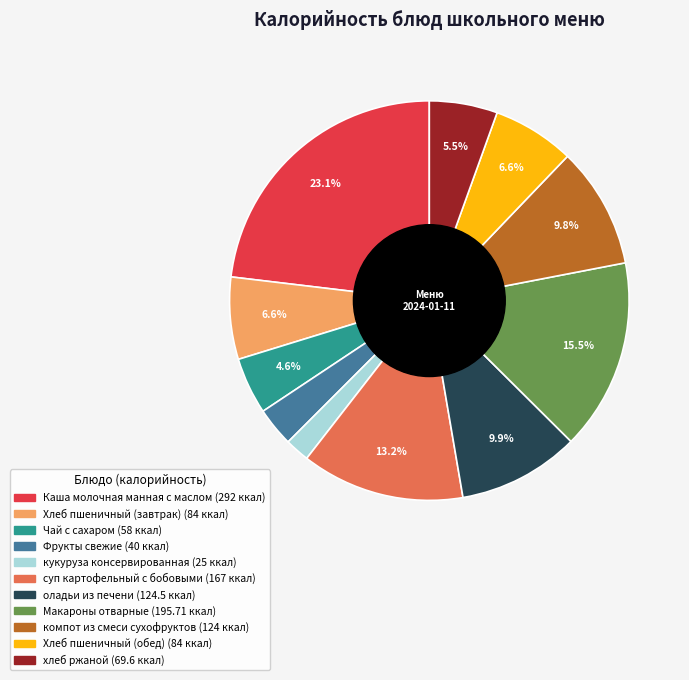

To the nearest percent, what is the difference between the Хлеб пшеничный (обед) and суп картофельный с бобовыми slice percentages?

7%